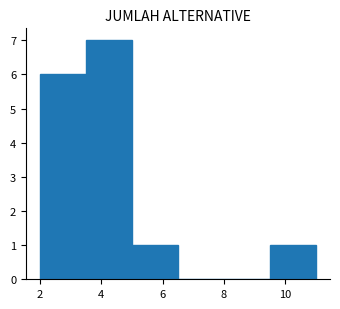

Reading left to right, transcribe this chart: for each bar, give the range it covers on the x-axis and its height. Neither the bar edges nor the heights are printed on the chart, so give them approximately, as read against the axes.

2.0 to 3.5: 6
3.5 to 5.0: 7
5.0 to 6.5: 1
6.5 to 8.0: 0
8.0 to 9.5: 0
9.5 to 11.0: 1